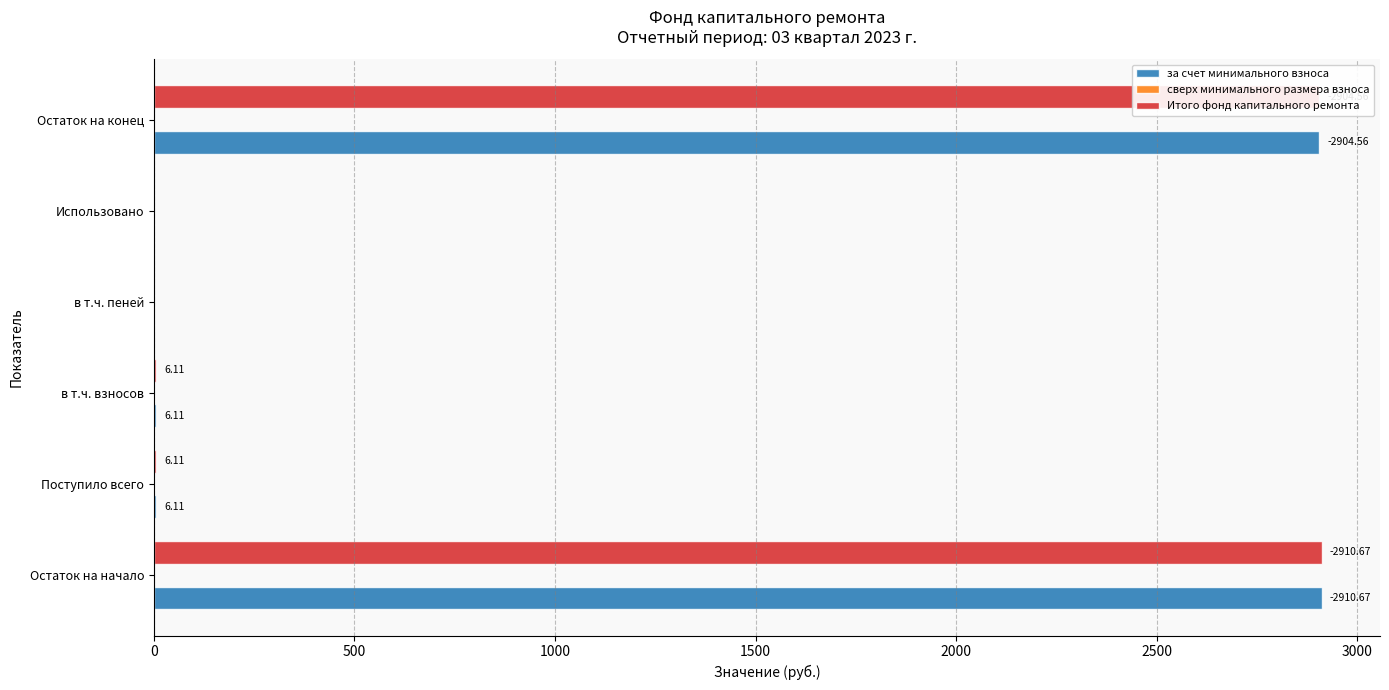

Is the value of Итого фонд капитального ремонта at Использовано greater than the value of за счет минимального взноса at Остаток на начало?

No